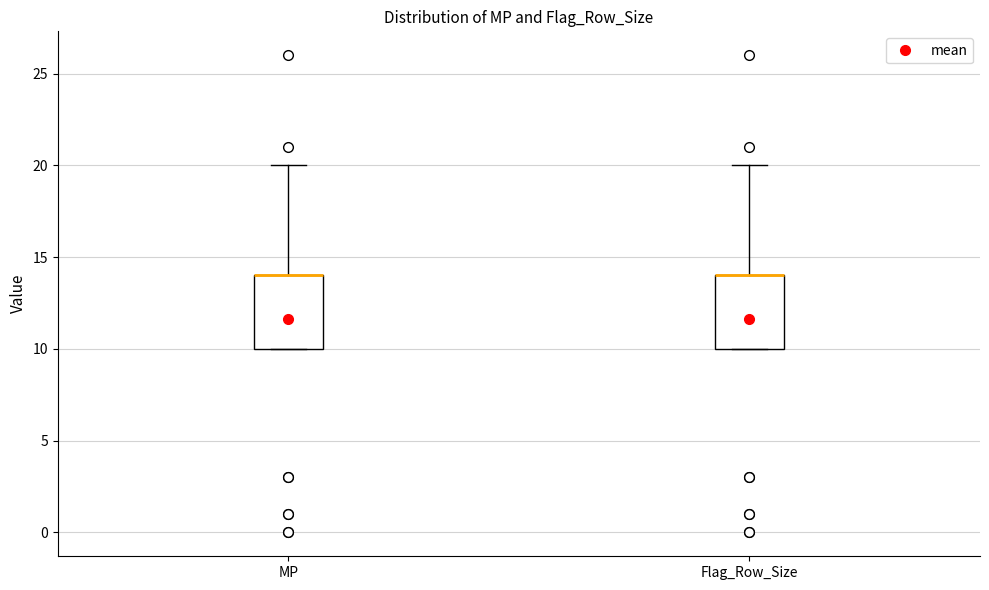

Where is the upper edge of the box for Flag_Row_Size on the y-axis? The values are not printed on the chart, so give them approximately, as read against the axis.

14